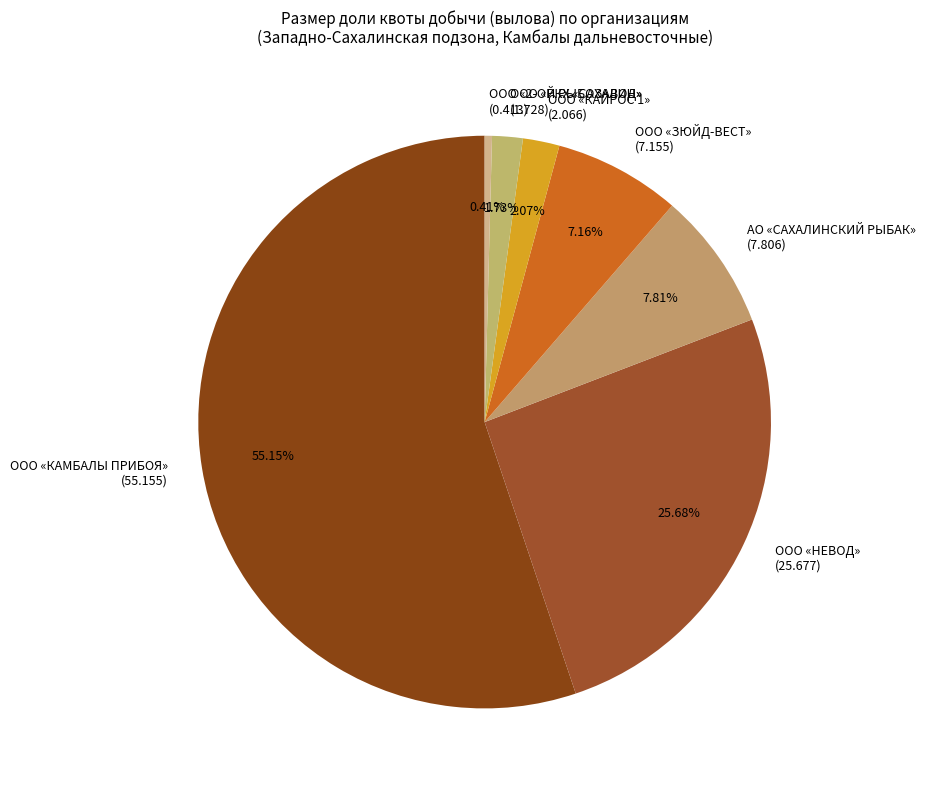

What is the largest slice in the pie chart?

ООО «КАМБАЛЫ ПРИБОЯ»